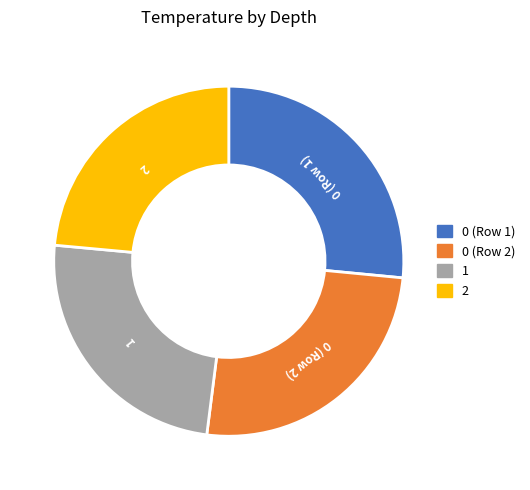

Is the sum of 0 (Row 1) and 1 greater than half?

Yes